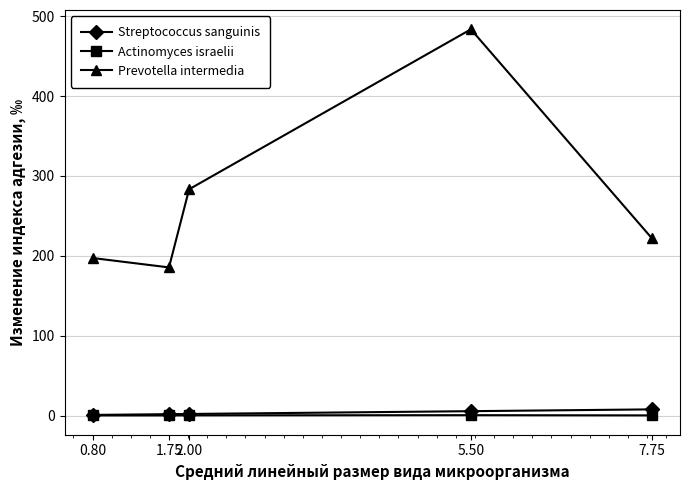

What is the label of the 4th point from the left?

5.50